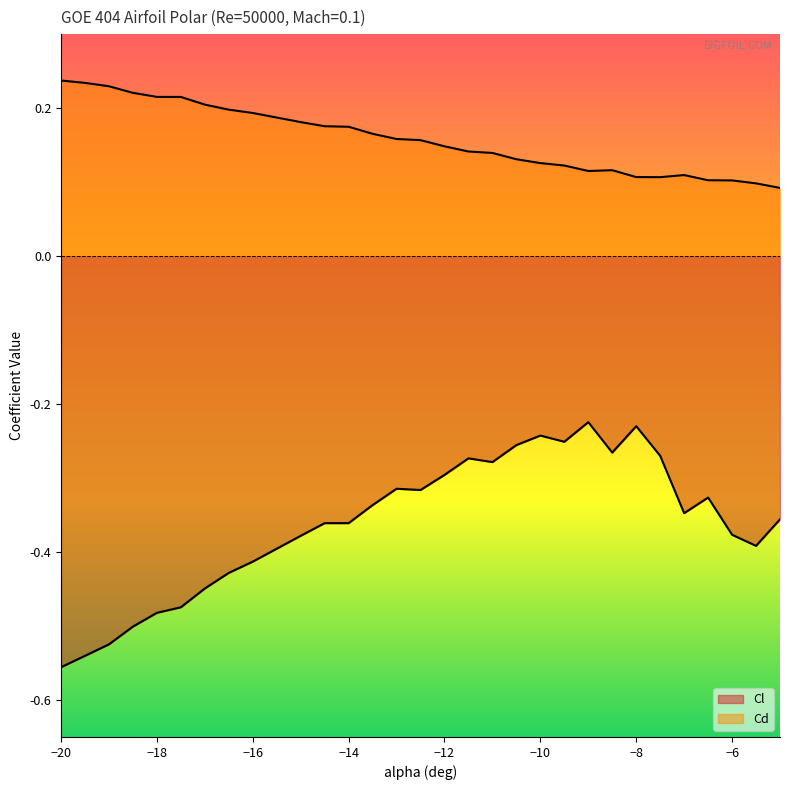

Where is the first local maximum for Cl?

-13